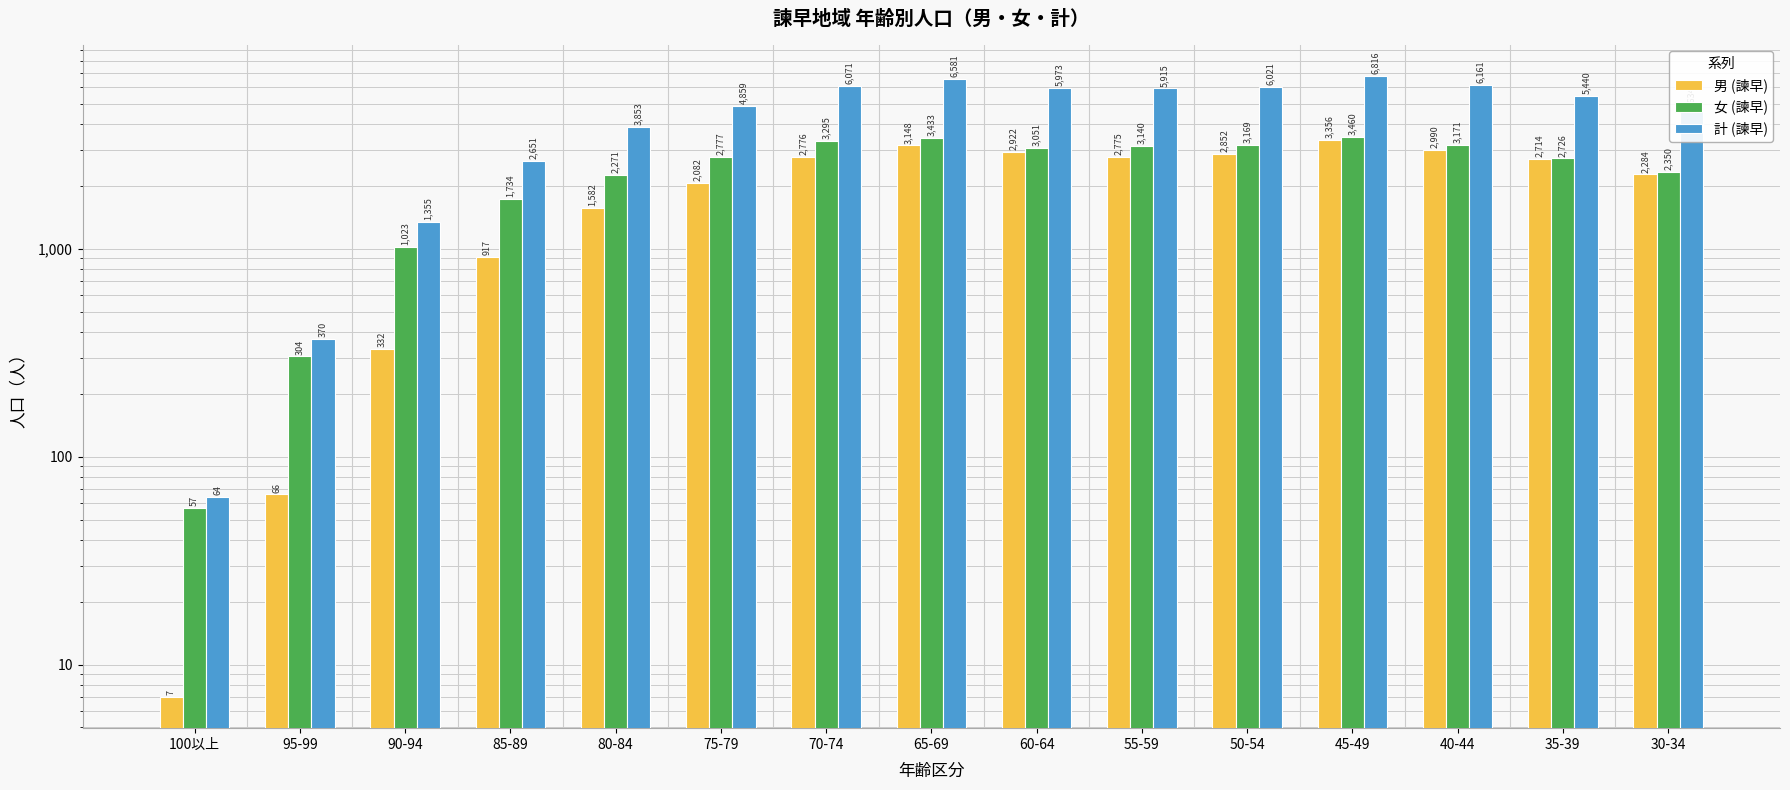

What is the difference between the 男 (諫早) values at 30-34 and 60-64?

638